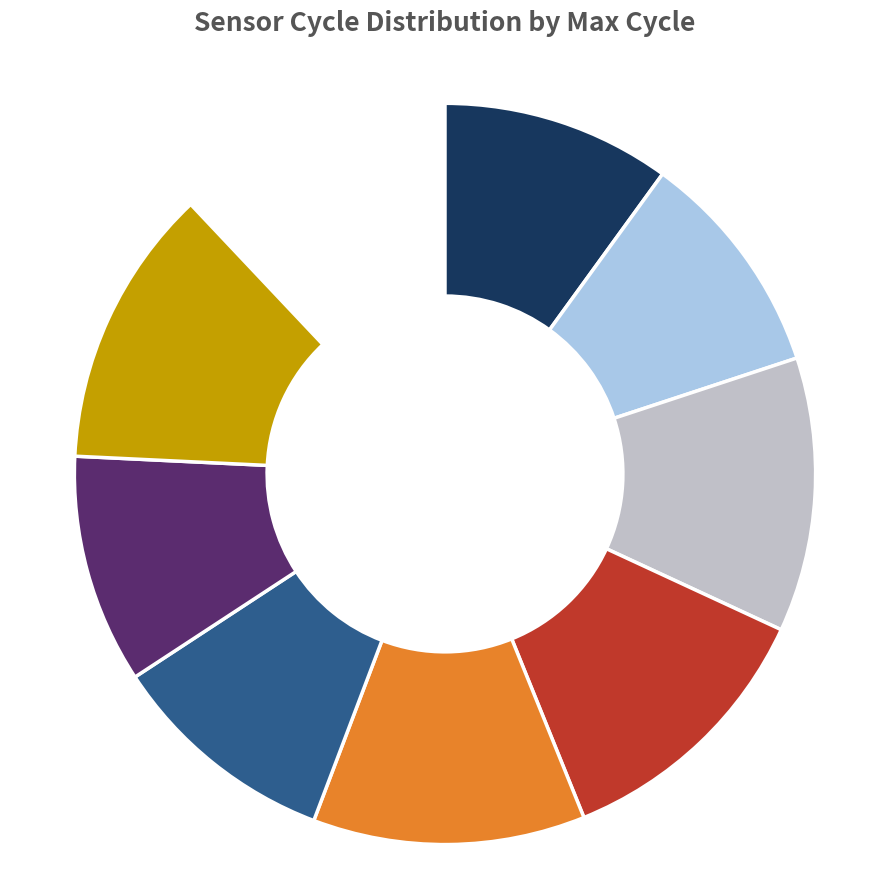

How many segments does this pie chart have?

9